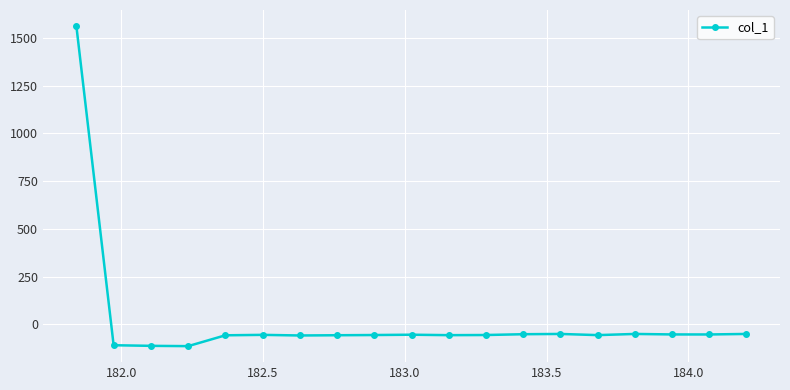

How many lines are shown in the chart?

1